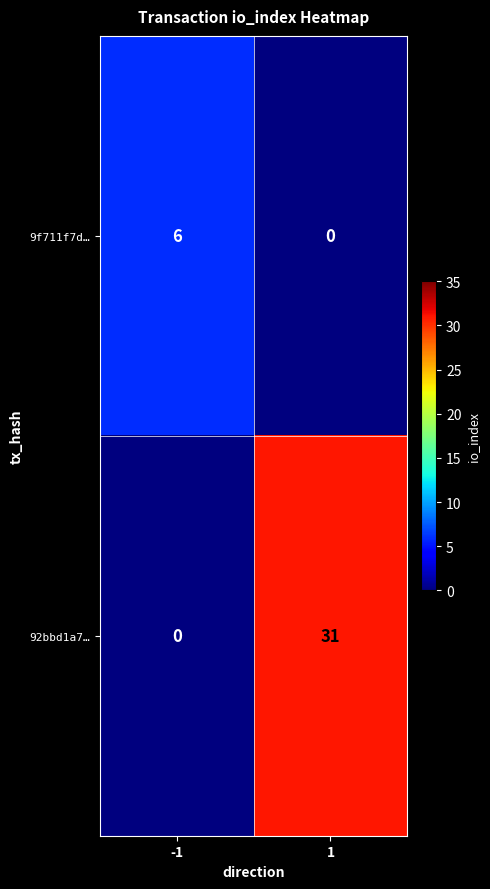

What is the maximum value for 9f711f7d…?

6